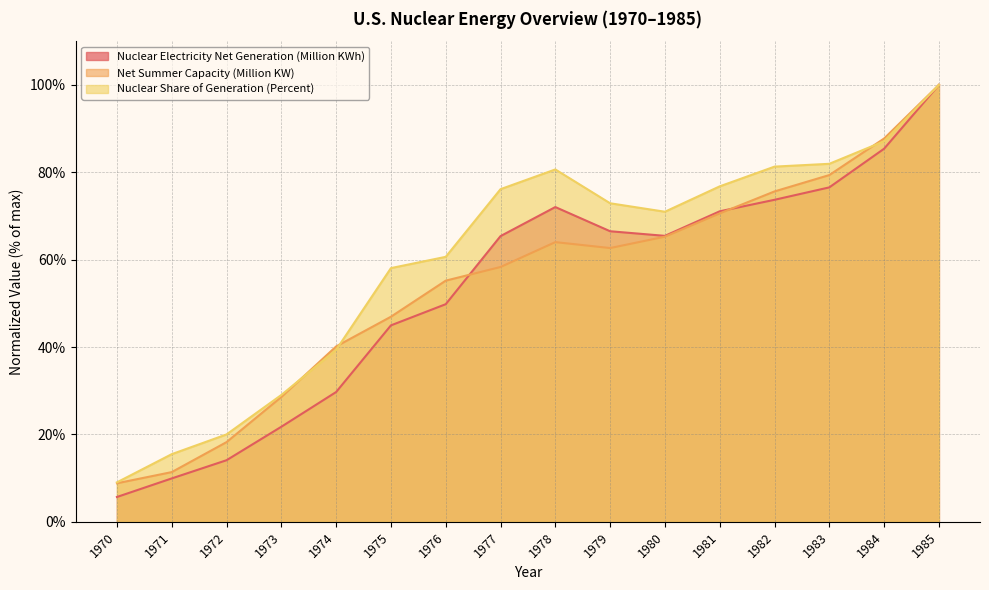

At which label does Nuclear Electricity Net Generation (Million KWh) first exceed 65?

1977